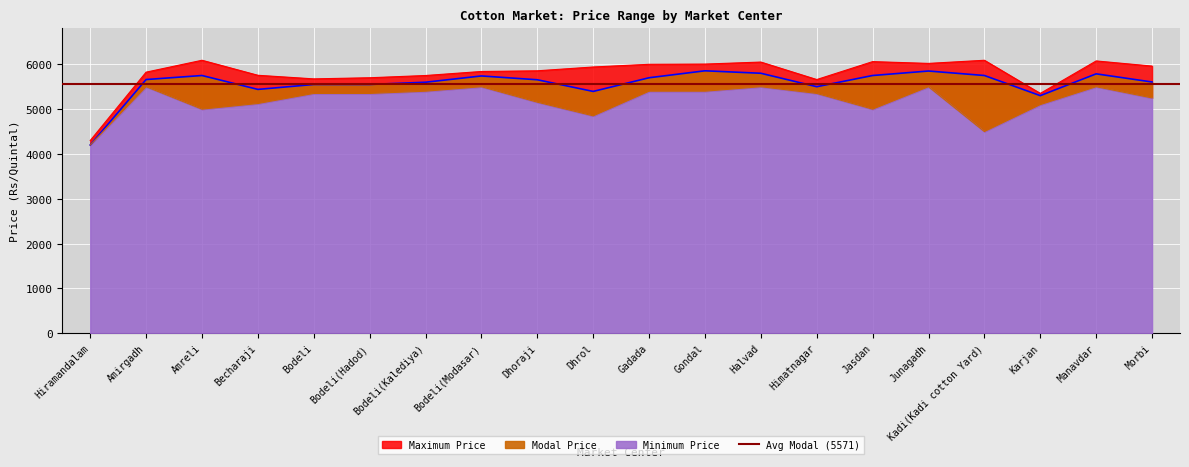

Reading right to left, transcribe all the data shown in this chart.

Maximum Price: Morbi=5960	Manavdar=6075	Karjan=5351	Kadi(Kadi cotton Yard)=6090	Junagadh=6020	Jasdan=6060	Himatnagar=5660	Halvad=6050	Gondal=6005	Gadada=6000	Dhrol=5940	Dhoraji=5855	Bodeli(Modasar)=5840	Bodeli(Kalediya)=5750	Bodeli(Hadod)=5700	Bodeli=5675	Becharaji=5755	Amreli=6090	Amirgadh=5825	Hiramandalam=4300
Modal Price: Morbi=5605	Manavdar=5787	Karjan=5301	Kadi(Kadi cotton Yard)=5750	Junagadh=5850	Jasdan=5750	Himatnagar=5500	Halvad=5800	Gondal=5855	Gadada=5700	Dhrol=5395	Dhoraji=5655	Bodeli(Modasar)=5740	Bodeli(Kalediya)=5600	Bodeli(Hadod)=5550	Bodeli=5550	Becharaji=5440	Amreli=5750	Amirgadh=5660	Hiramandalam=4200
Minimum Price: Morbi=5250	Manavdar=5500	Karjan=5101	Kadi(Kadi cotton Yard)=4500	Junagadh=5500	Jasdan=5000	Himatnagar=5350	Halvad=5500	Gondal=5400	Gadada=5400	Dhrol=4850	Dhoraji=5155	Bodeli(Modasar)=5500	Bodeli(Kalediya)=5400	Bodeli(Hadod)=5350	Bodeli=5350	Becharaji=5125	Amreli=5000	Amirgadh=5500	Hiramandalam=4200